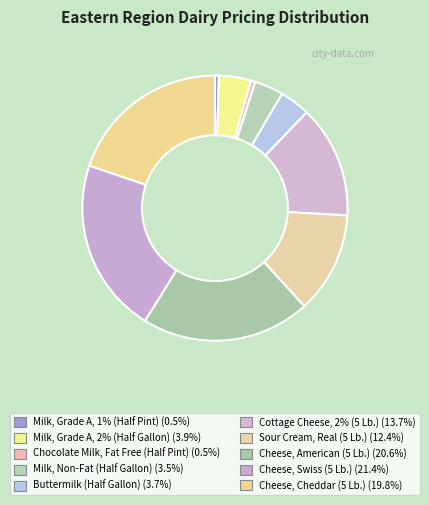

Which slice is the smallest?

Milk, Grade A, 1% (Half Pint)